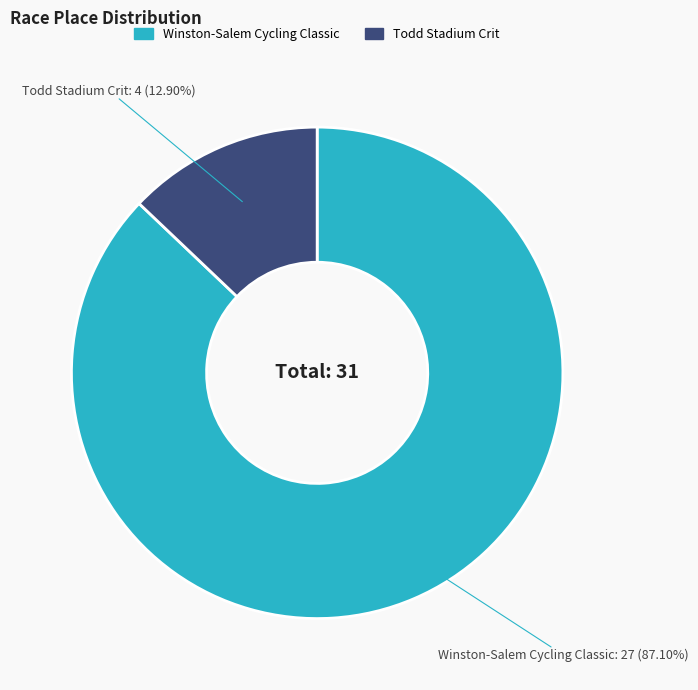

Rank the categories by value from lowest to highest.

Todd Stadium Crit, Winston-Salem Cycling Classic